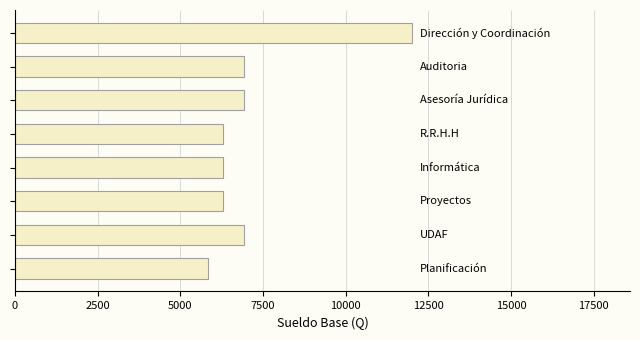

What is the maximum value shown in the chart?

12000